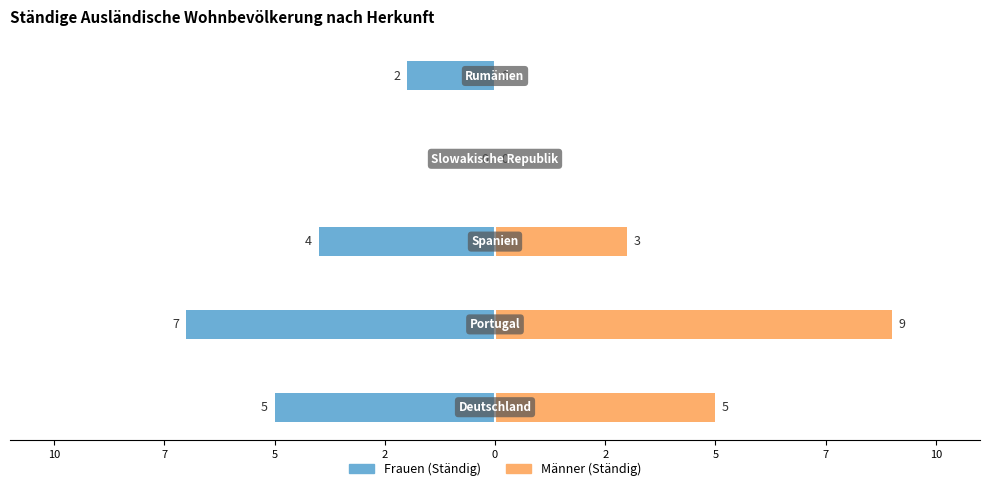

What is the sum of the Männer (Ständig) values at 5 and 10?

9